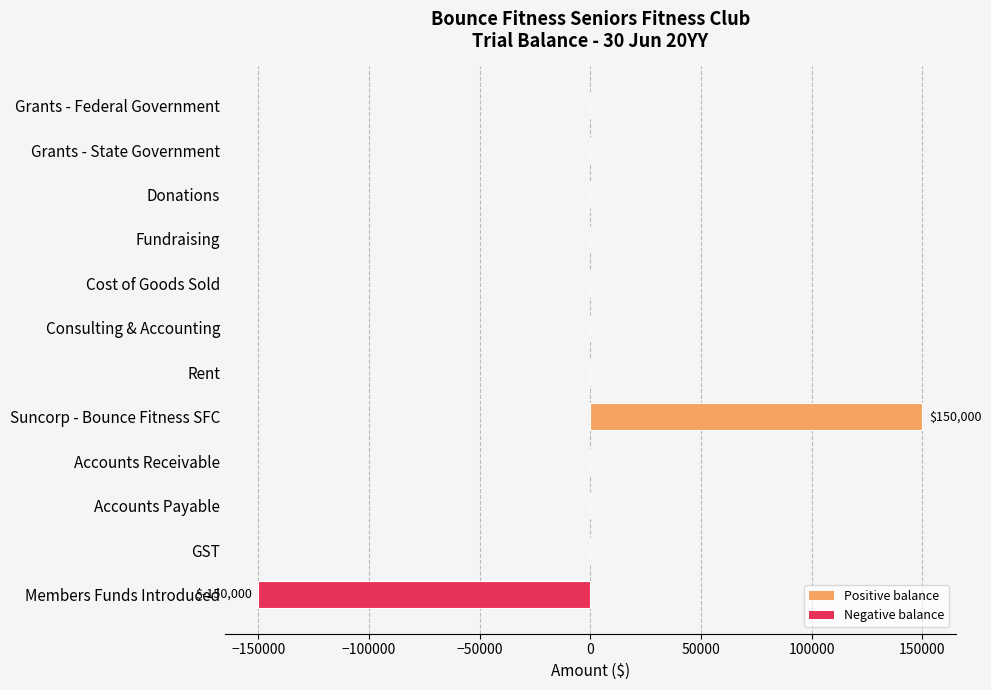

True or false: the data shows 121064 at Consulting & Accounting.

False